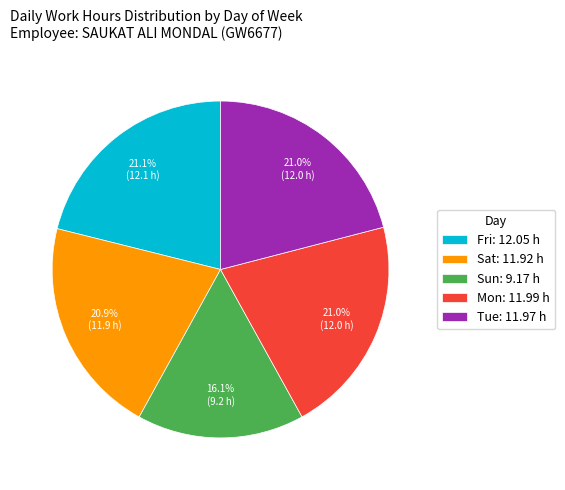

Which has a higher value, Fri: 12.05 h or Sun: 9.17 h?

Fri: 12.05 h